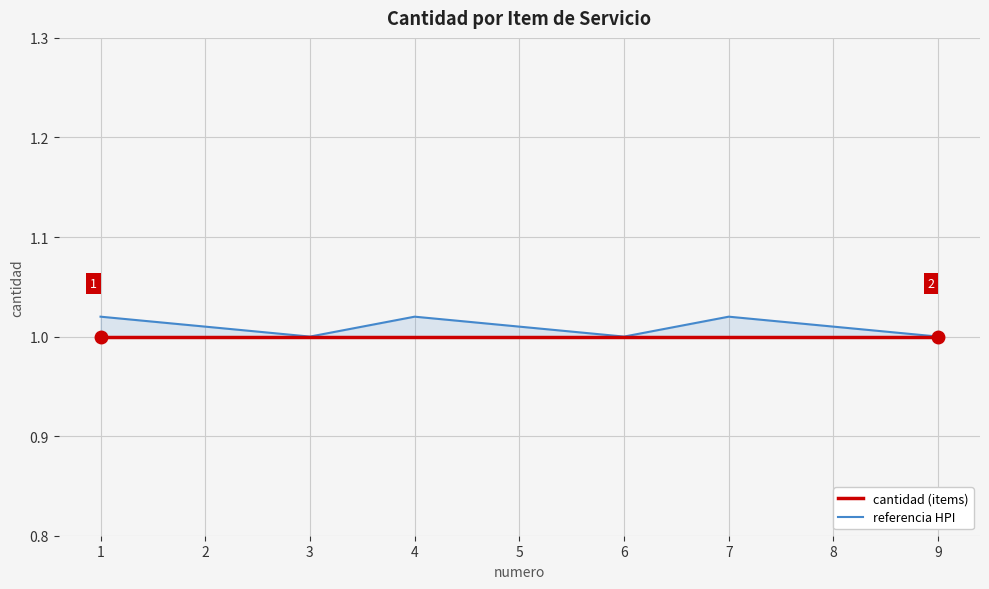

What is the sum of the referencia HPI values at 7 and 4?

2.0